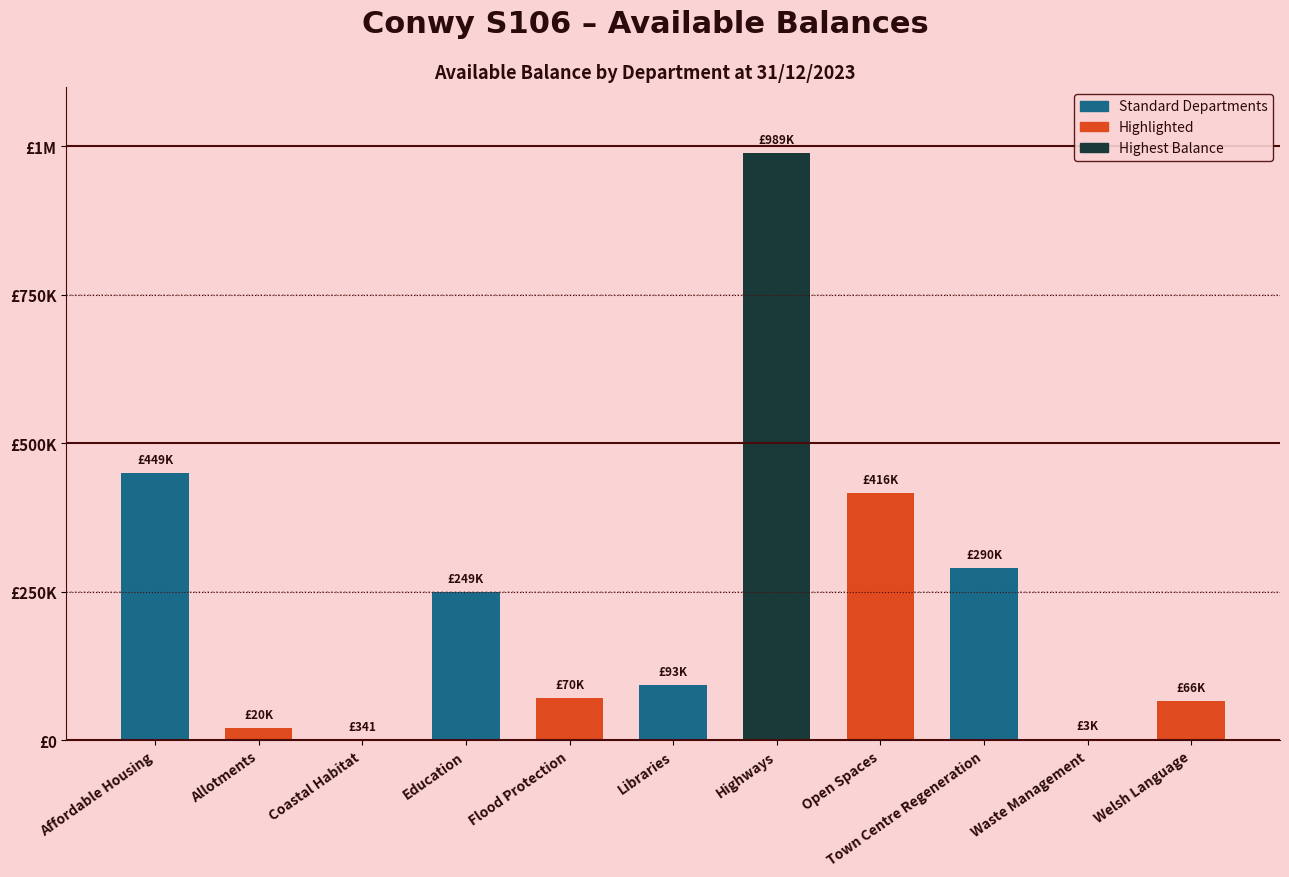

Read the value at Town Centre Regeneration.

290307.1